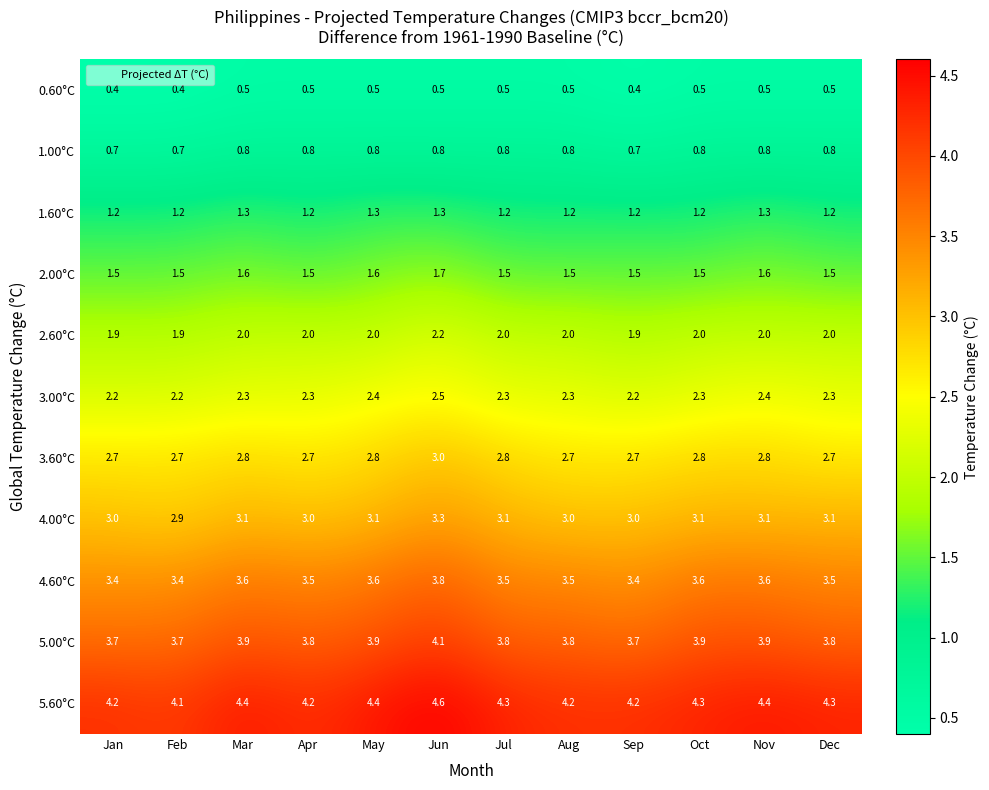

What is the minimum value shown in the chart?

0.4